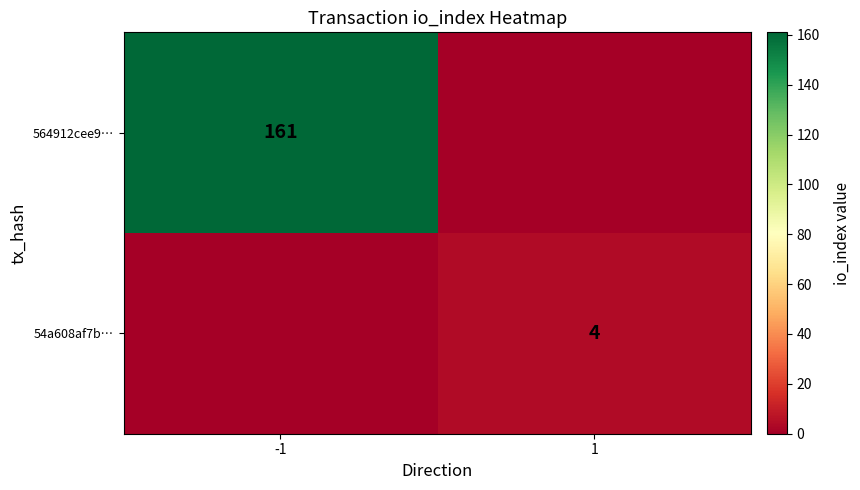

The value of 564912cee9… at -1 is 82. True or false?

False